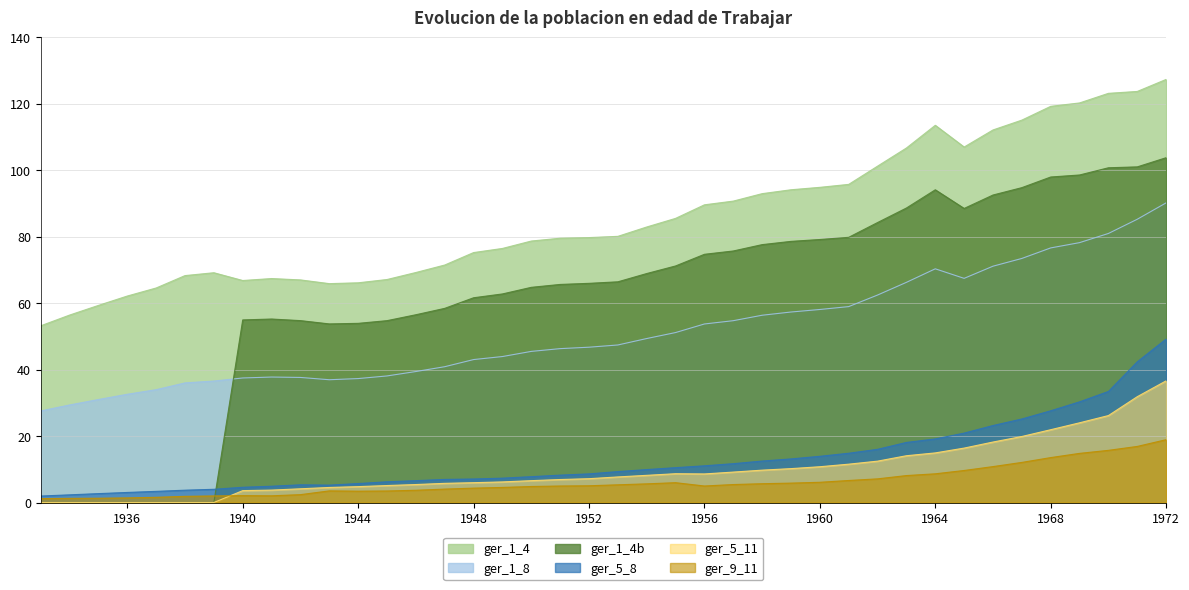

At which label does ger_5_11 reach its minimum?

1933